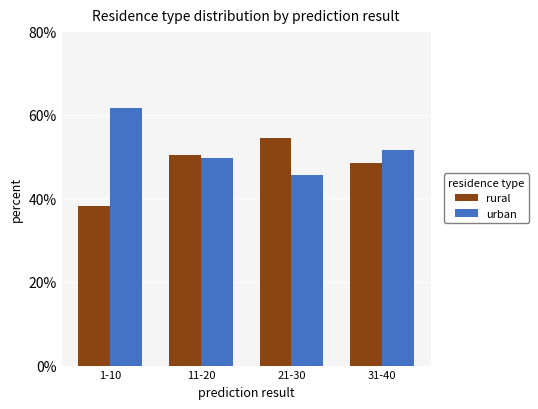

What is the difference between the urban values at 11-20 and 1-10?

12.0